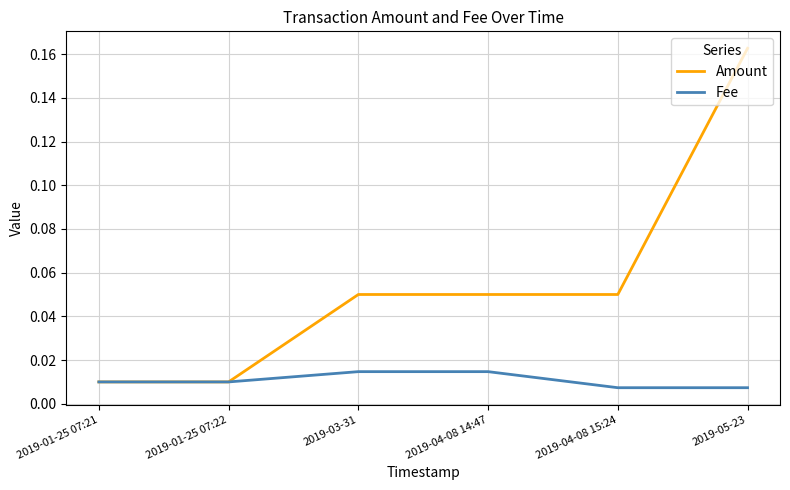

What are all the series names shown in the legend?

Amount, Fee